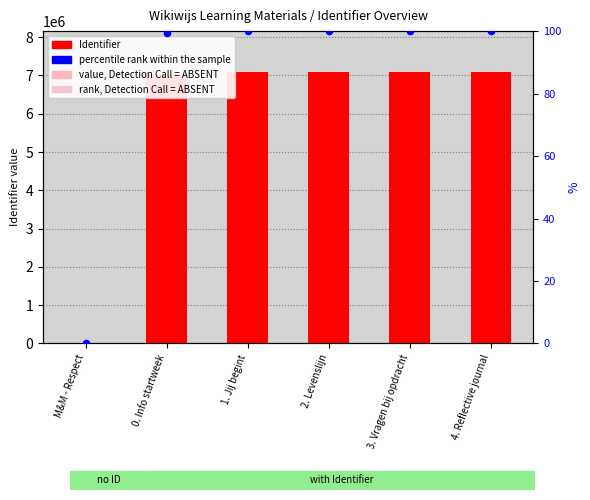

Which series reaches the maximum Y coordinate?

Identifier